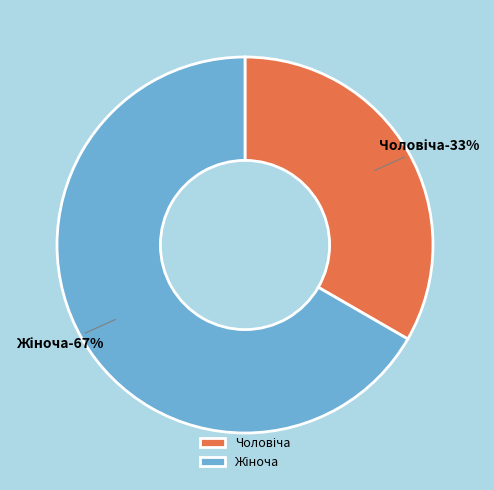

Which category accounts for the majority?

Жіноча